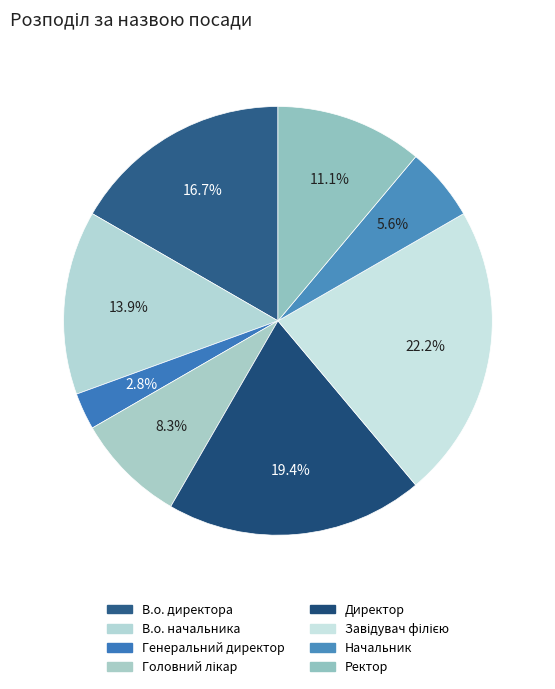

Is the sum of В.о. начальника and Генеральний директор greater than half?

No